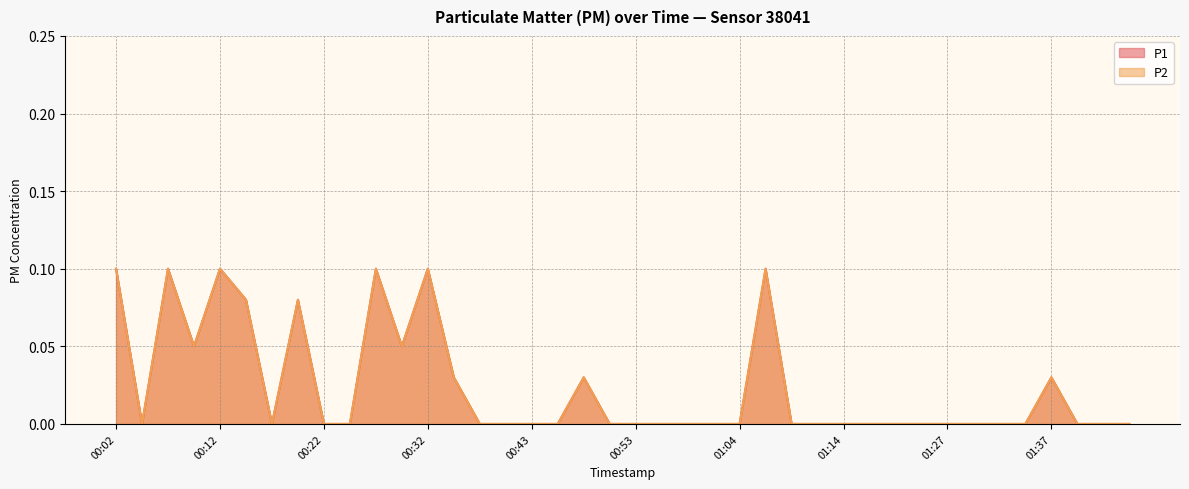

List the labels in order of P2 value, smallest first.

00:04, 00:17, 00:22, 00:24, 00:38, 00:40, 00:43, 00:45, 00:51, 00:53, 00:56, 00:58, 01:01, 01:04, 01:09, 01:12, 01:14, 01:17, 01:22, 01:24, 01:27, 01:29, 01:32, 01:34, 01:39, 01:42, 01:45, 00:35, 00:48, 01:37, 00:09, 00:30, 00:14, 00:19, 00:02, 00:07, 00:12, 00:27, 00:32, 01:06